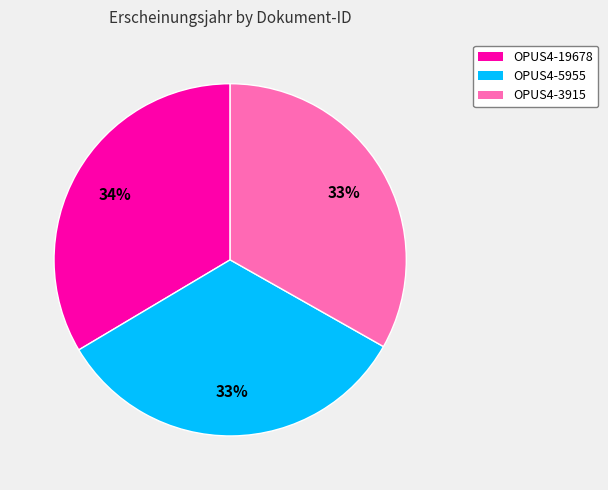

To the nearest percent, what is the average slice percentage?

33%